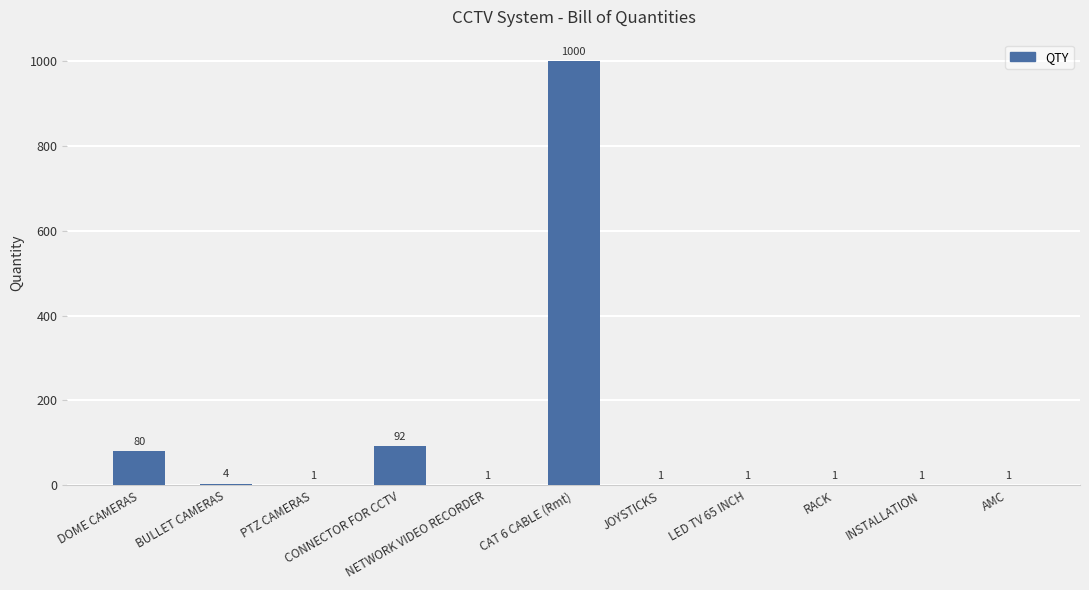

Is it true that the value at DOME CAMERAS is 80?

True